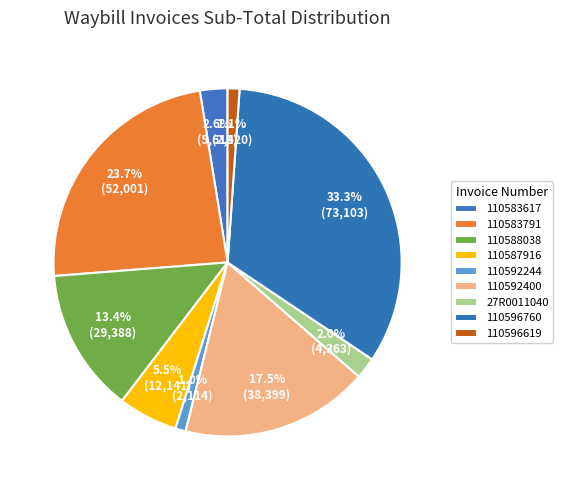

Count the number of slices in the pie.

9